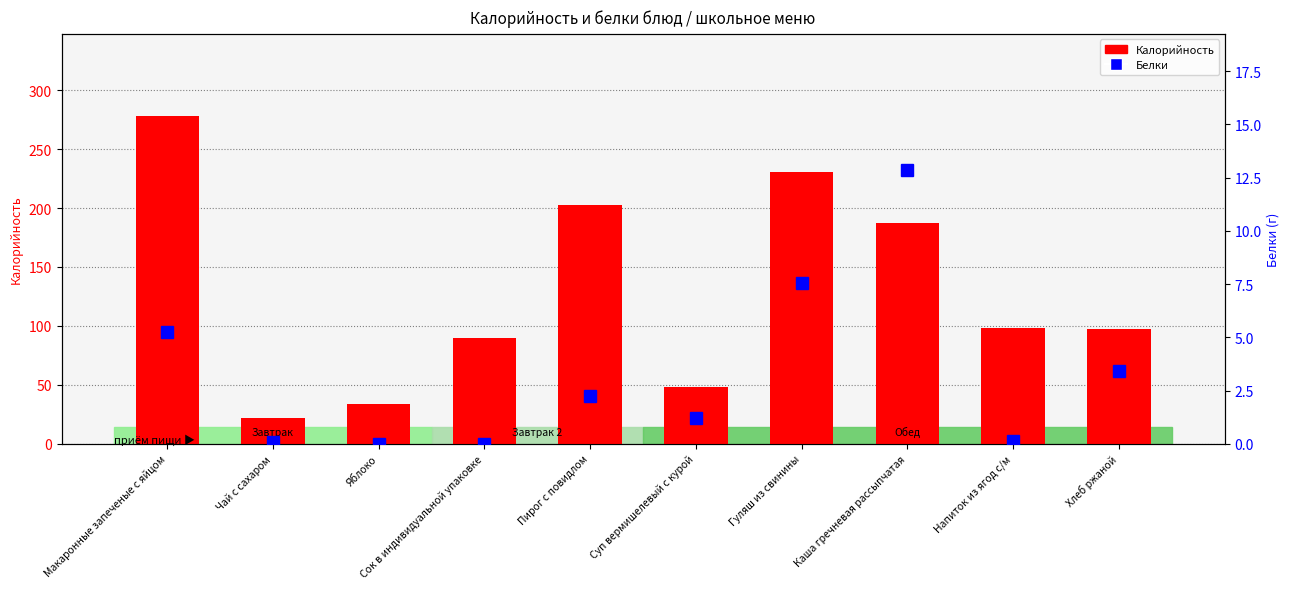

What are all the series names shown in the legend?

Калорийность, Белки